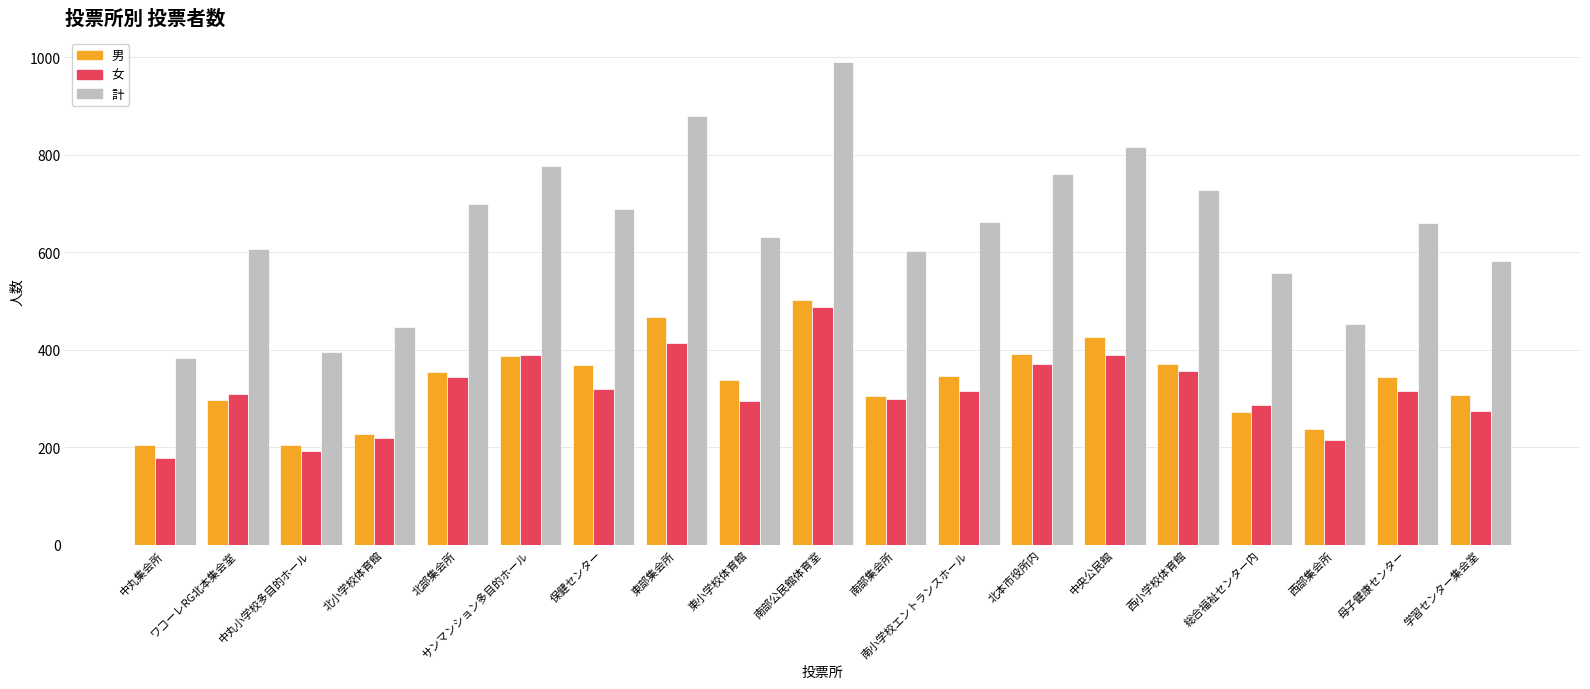

Which series has the largest range (max minus min)?

計